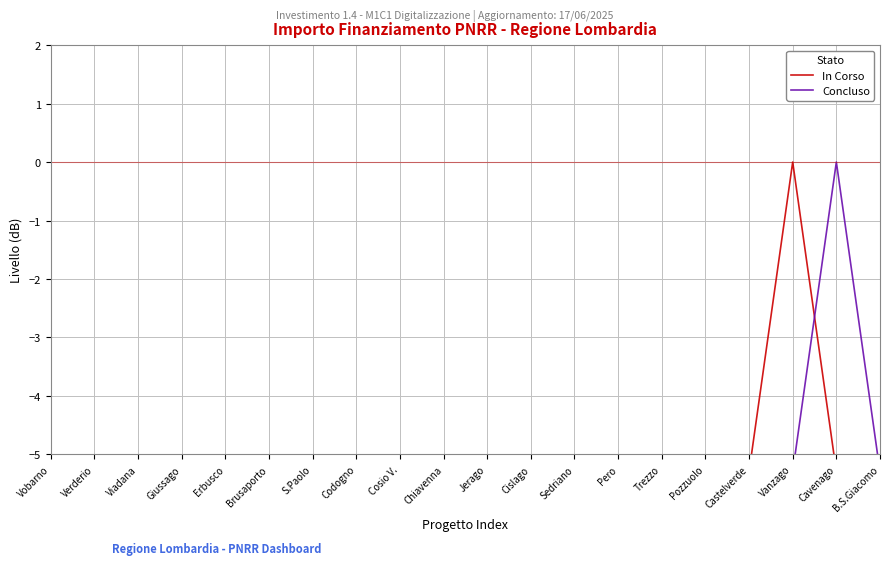

How many values in the Concluso series exceed -5?

1